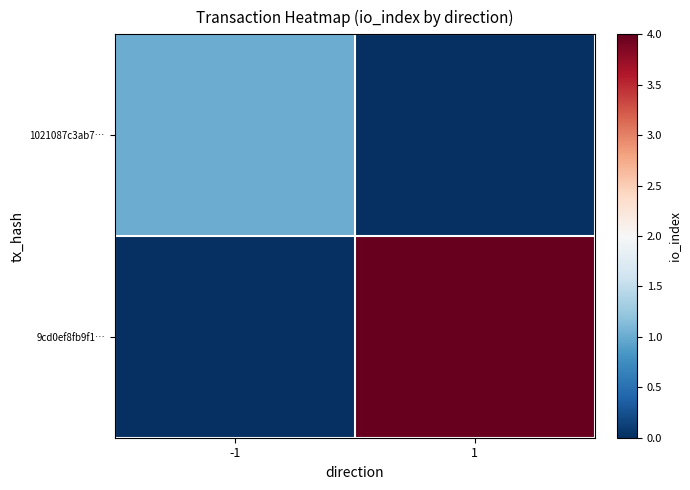

What is the total value across all series at 1?

4